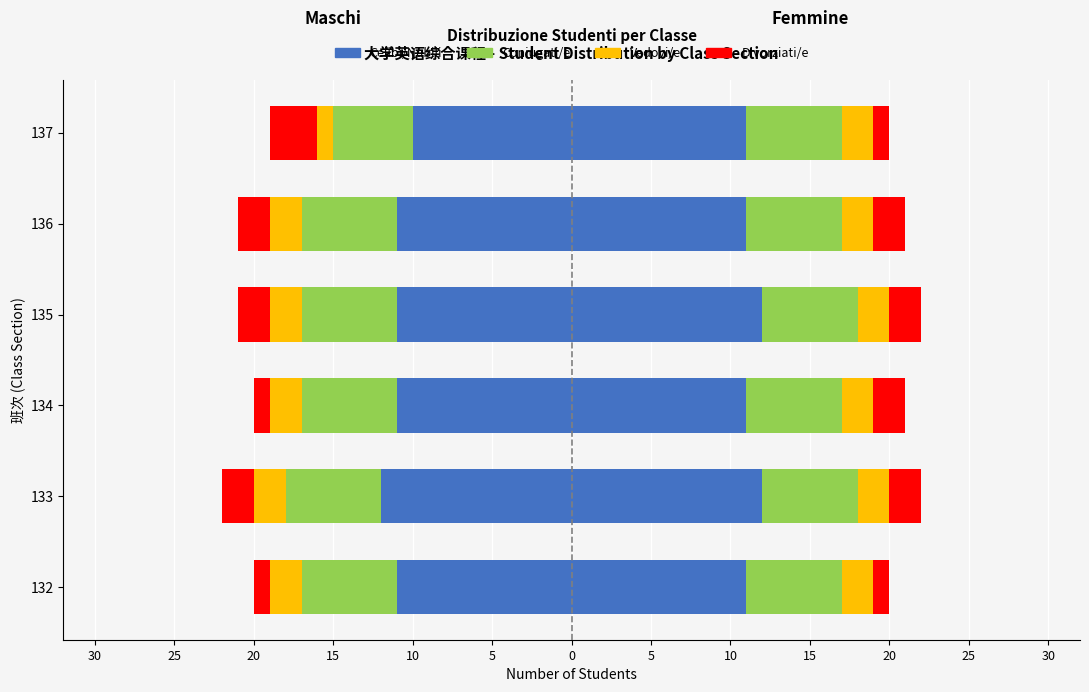

How many bars are there in total?

24